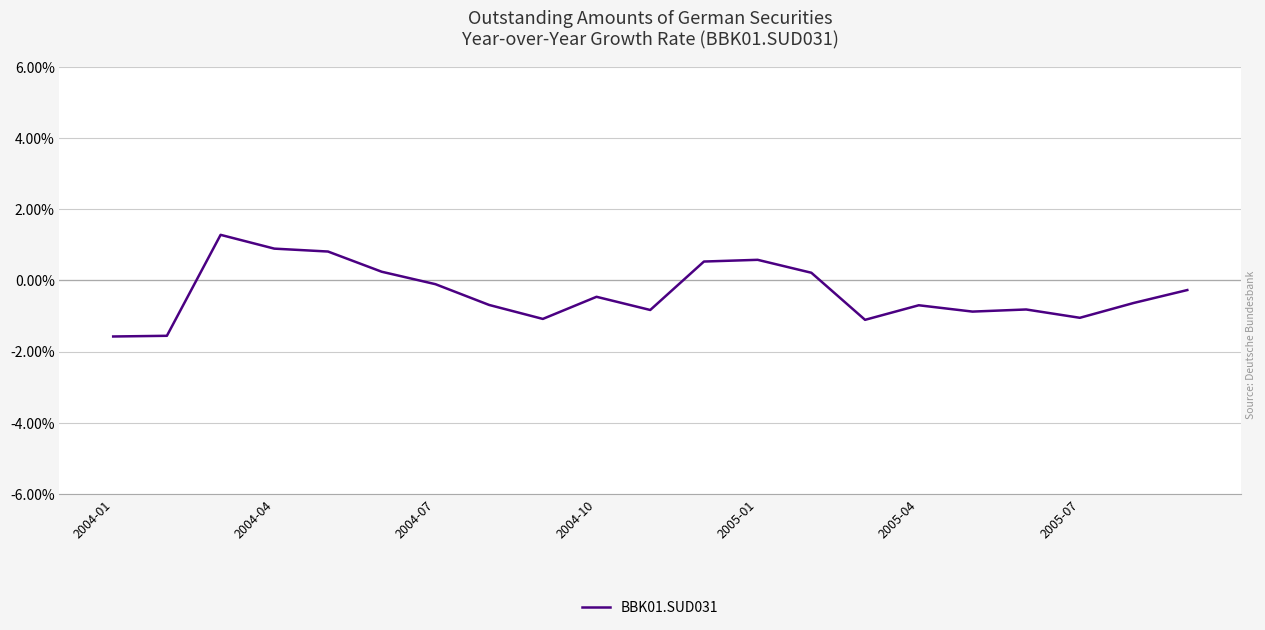

Is this an area chart (filled region under the line)?

No